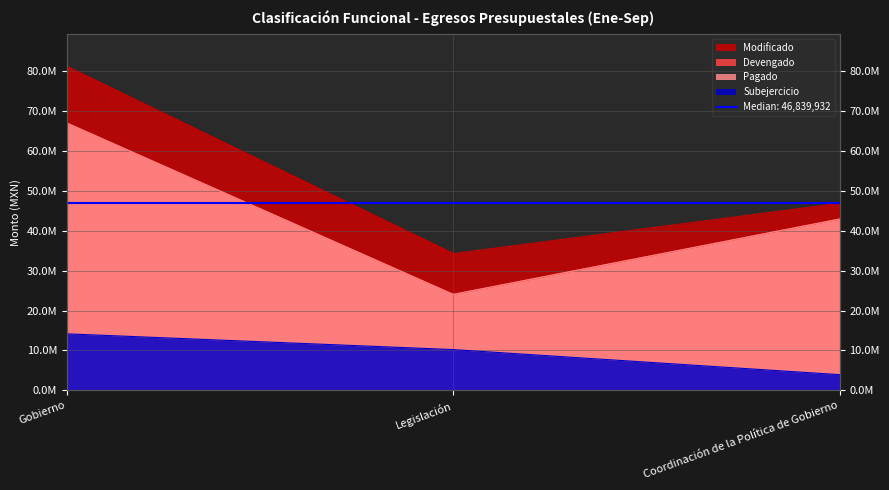

Which series has the largest range (max minus min)?

Modificado